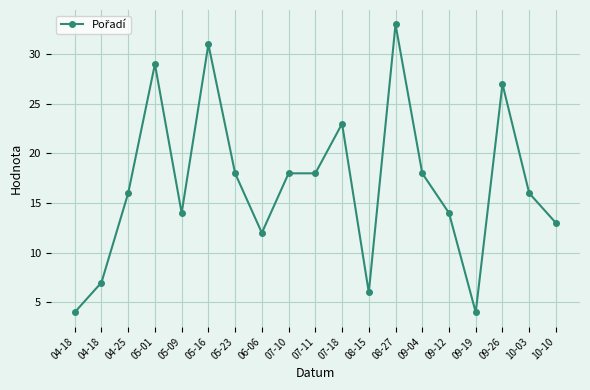

Approximately how many times larger is the value at 10-03 compared to 10-10?

1.2